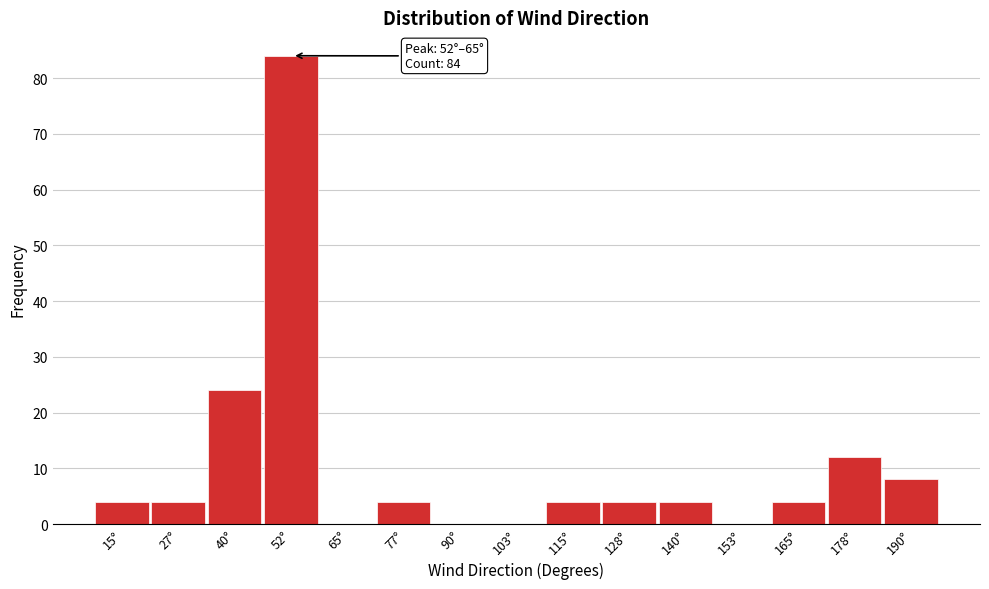

Reading left to right, list all the values displayed in this chart.

15°=4	27°=4	40°=24	52°=84	65°=0	77°=4	90°=0	103°=0	115°=4	128°=4	140°=4	153°=0	165°=4	178°=12	190°=8